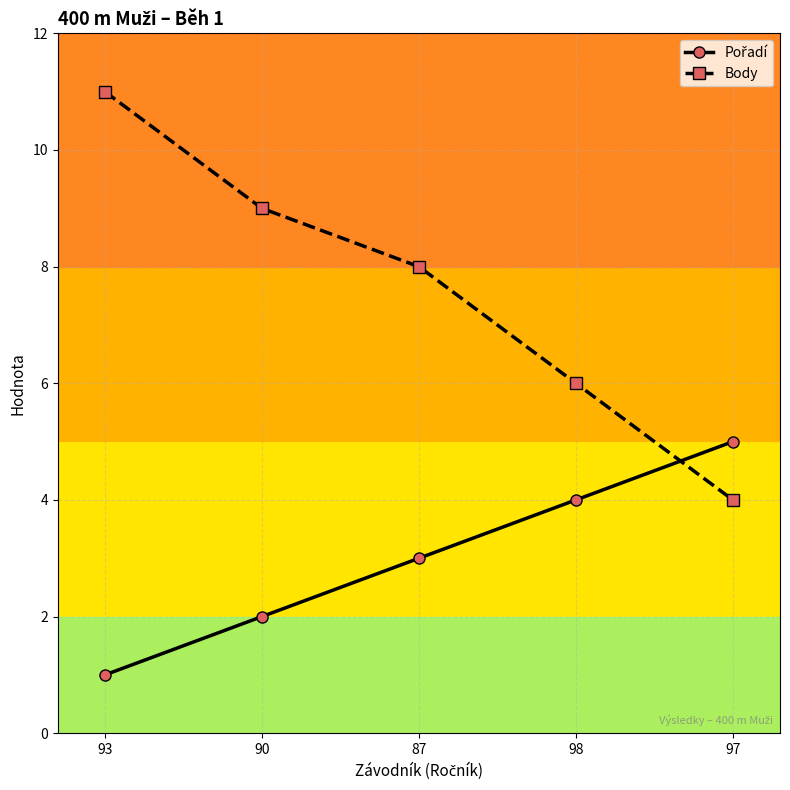

What is the value of the Body point at the 2nd from the left?

9